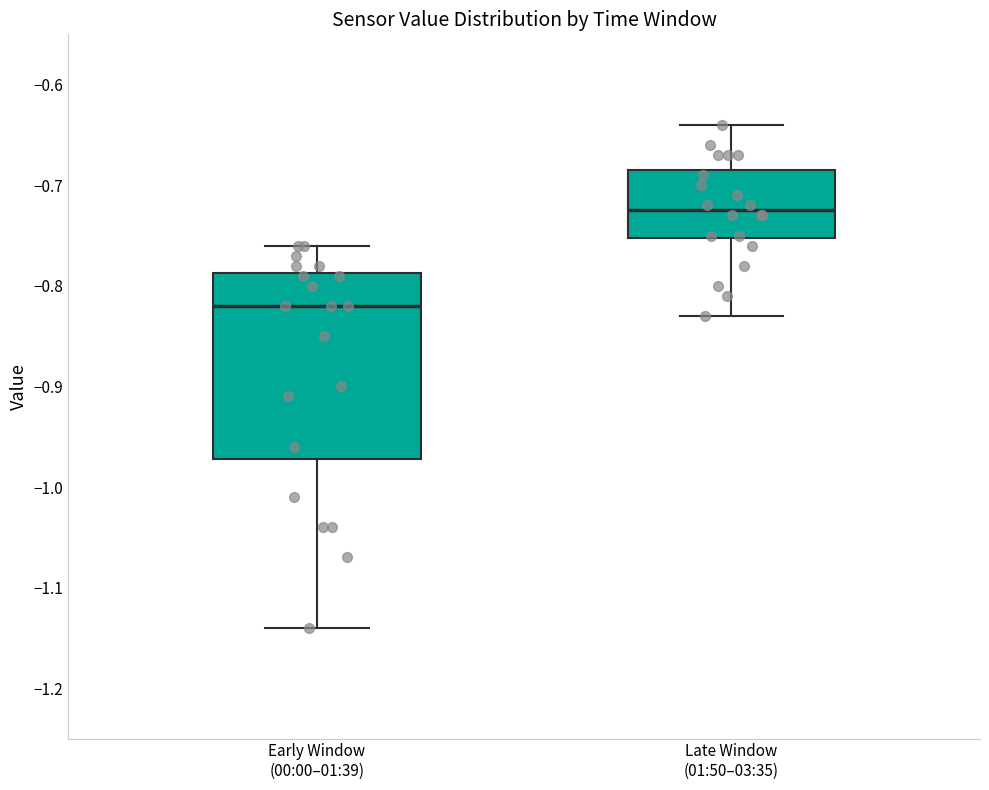

Which box's median line is the lowest?

Early Window (00:00–01:39)